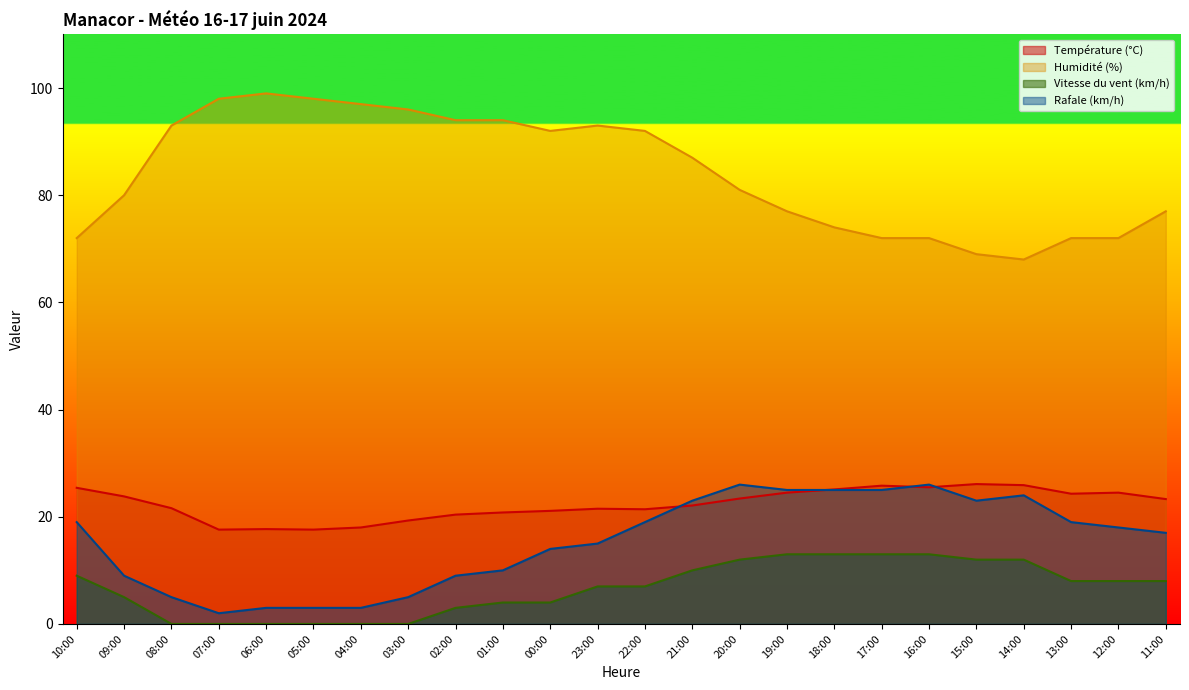

What is the approximate value of Température (°C) at 08:00?

21.6